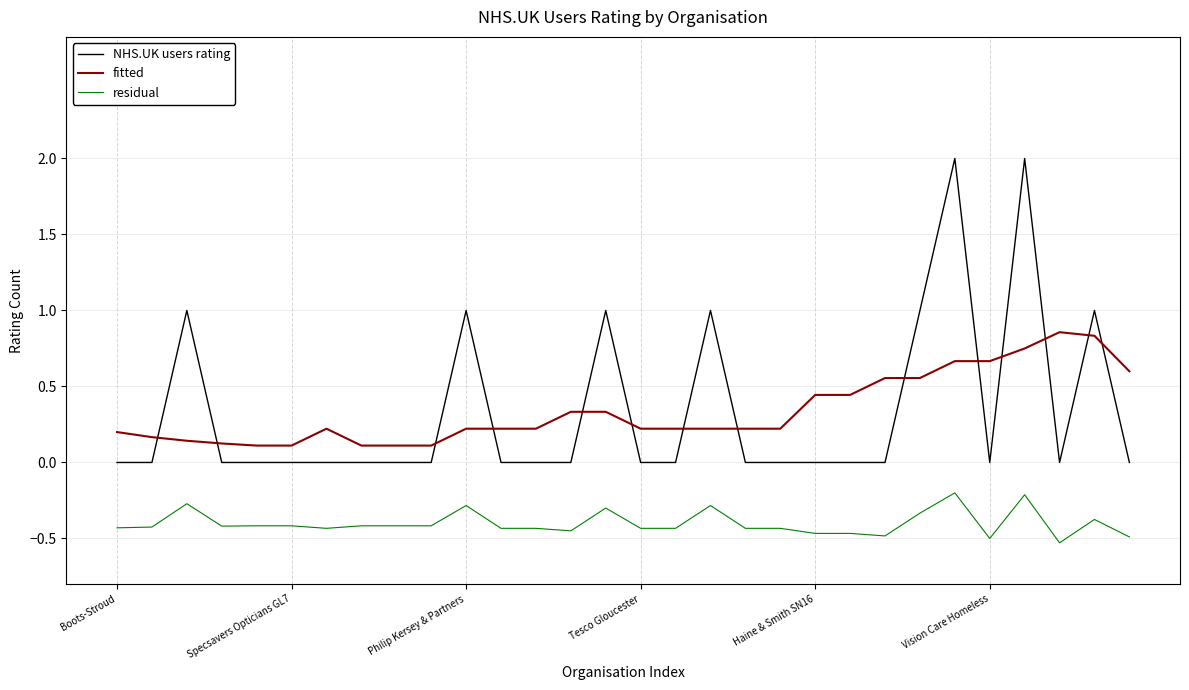

What is the difference between the maximum and minimum values in the residual series?

0.3